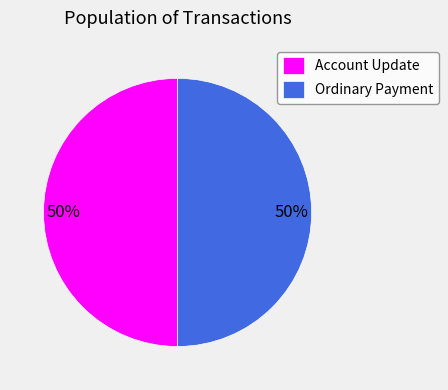

To the nearest percent, what is the average slice percentage?

50%